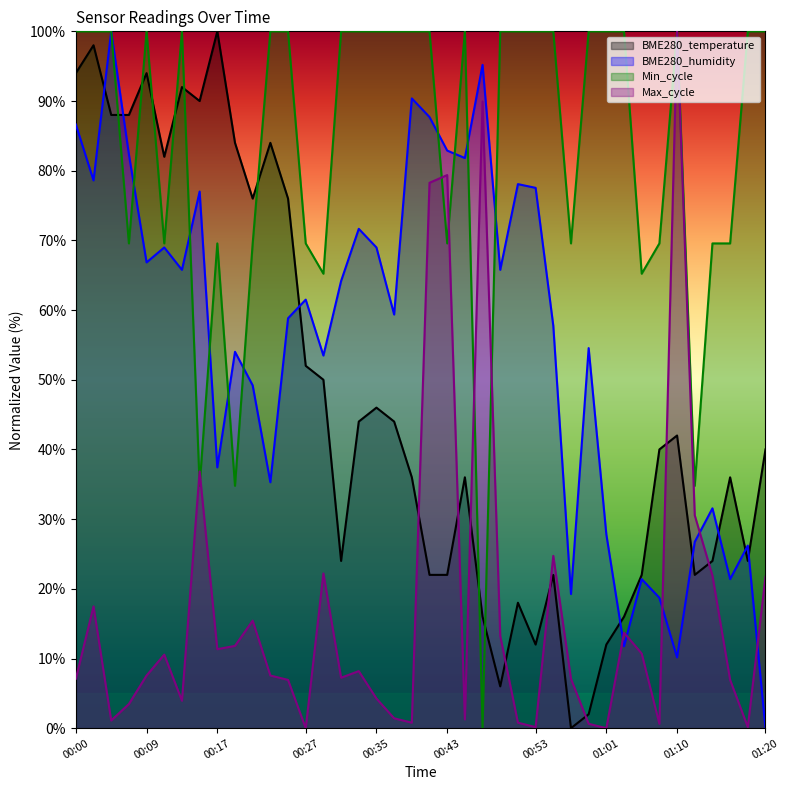

How many series are shown in this chart?

4